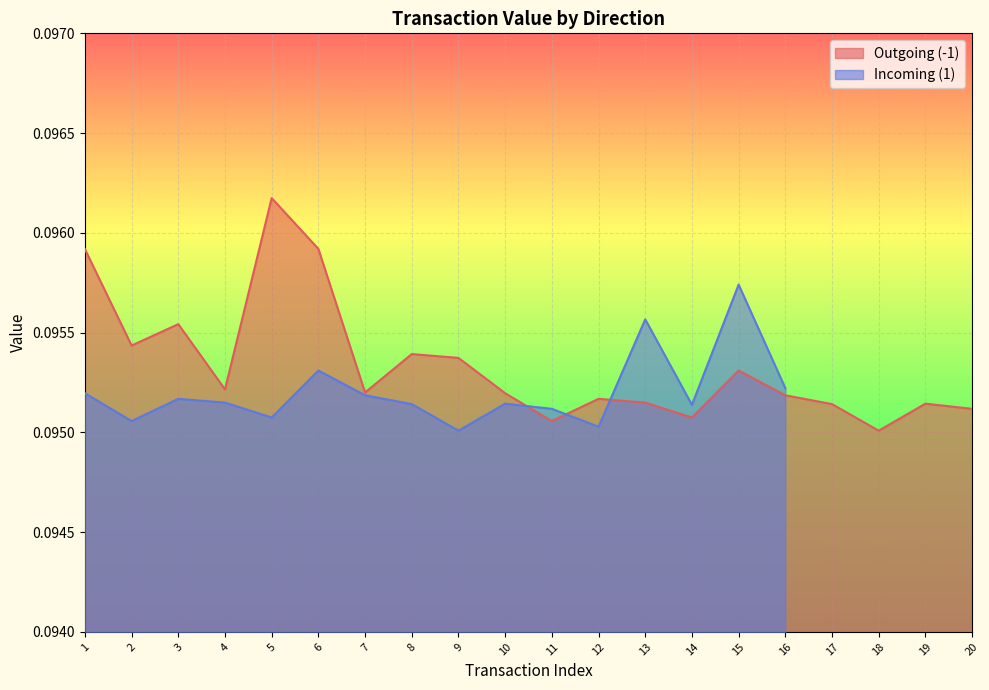

What is the average value?

0.1